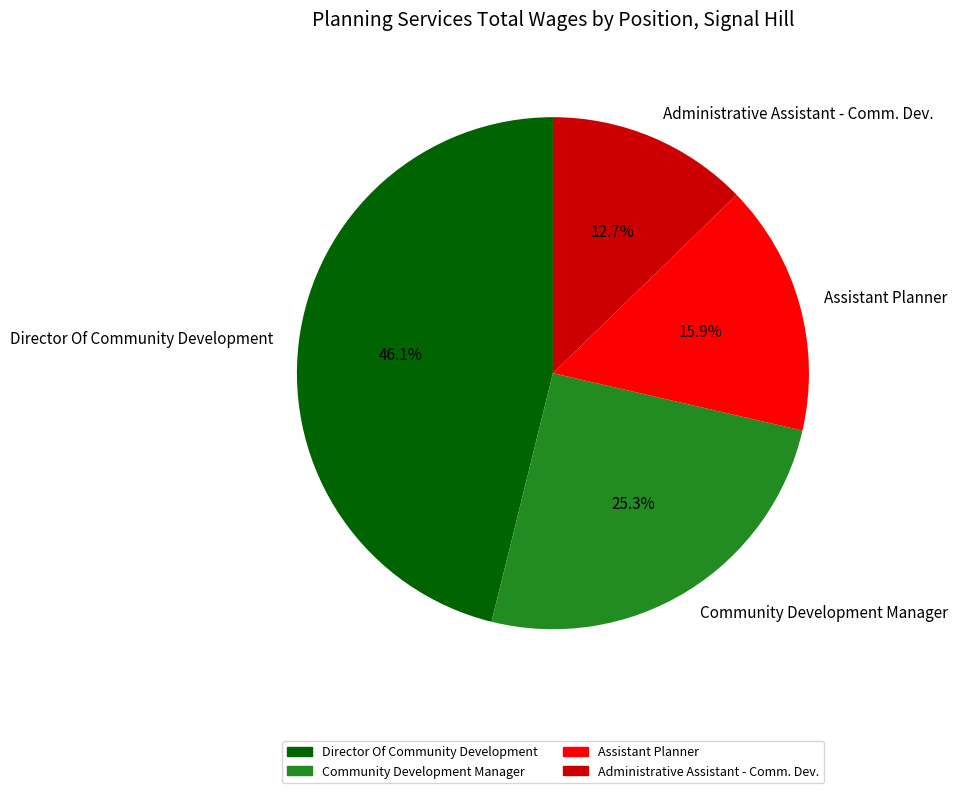

To the nearest percent, what portion does Administrative Assistant - Comm. Dev. represent?

13%